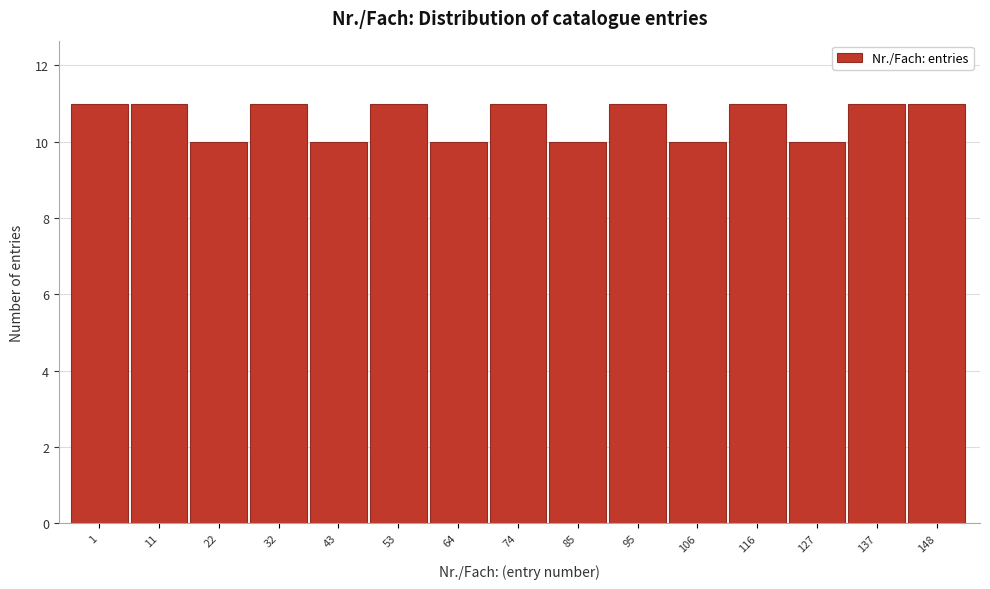

Reading left to right, transcribe all the data shown in this chart.

1=11	11=11	22=10	32=11	43=10	53=11	64=10	74=11	85=10	95=11	106=10	116=11	127=10	137=11	148=11